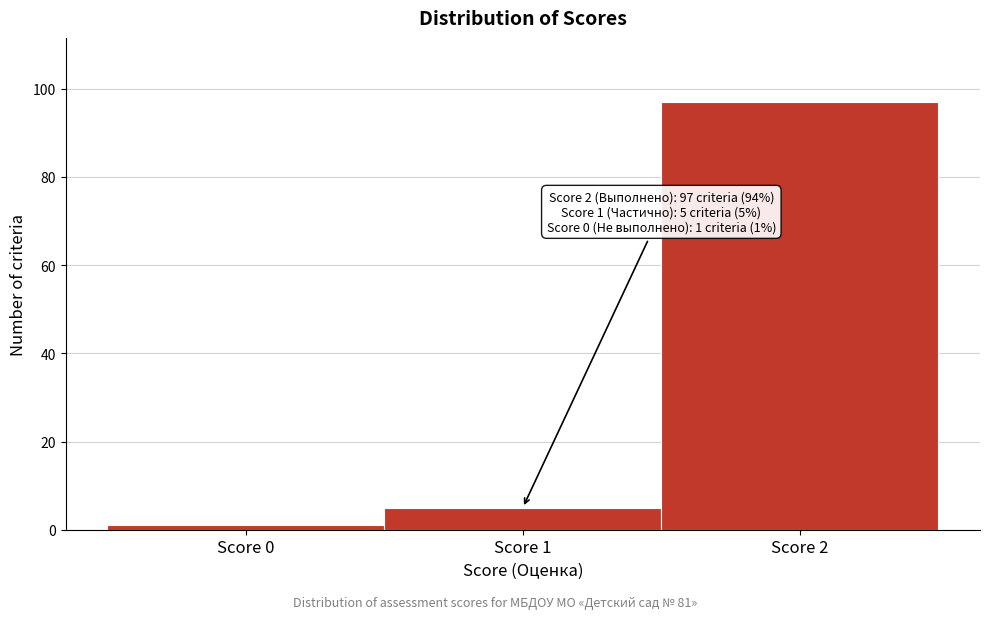

Which range on the x-axis has the tallest bar?

1.5 to 2.5